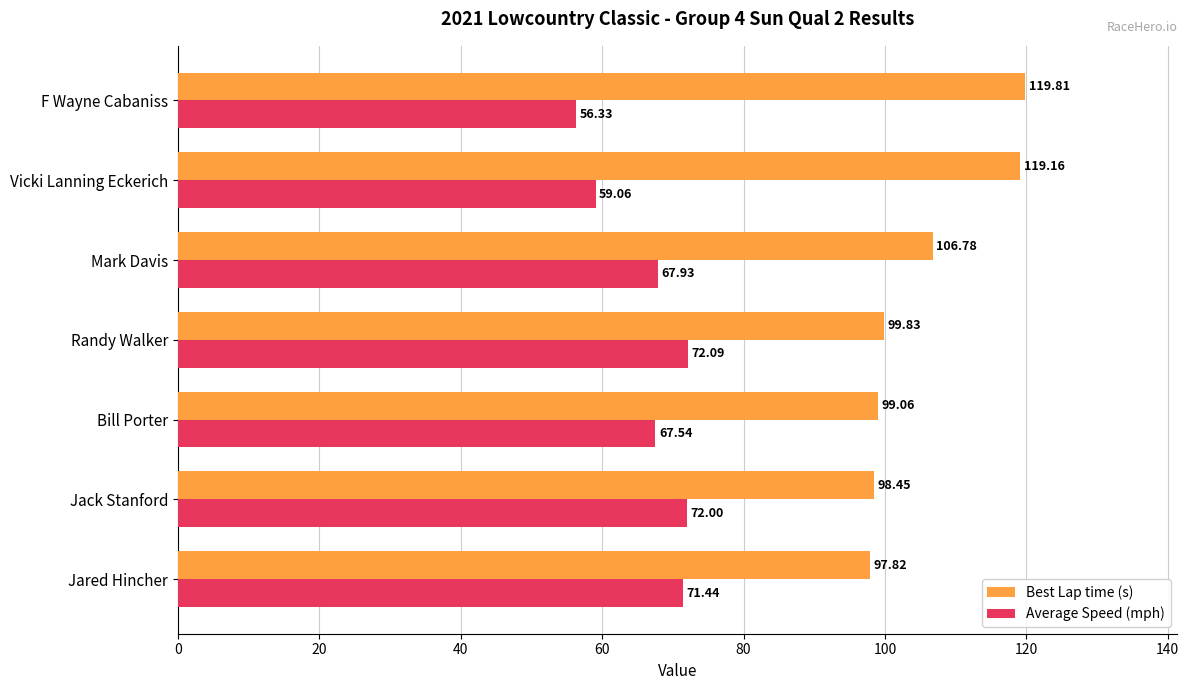

At which label is Best Lap time (s) closest to 108?

Mark Davis